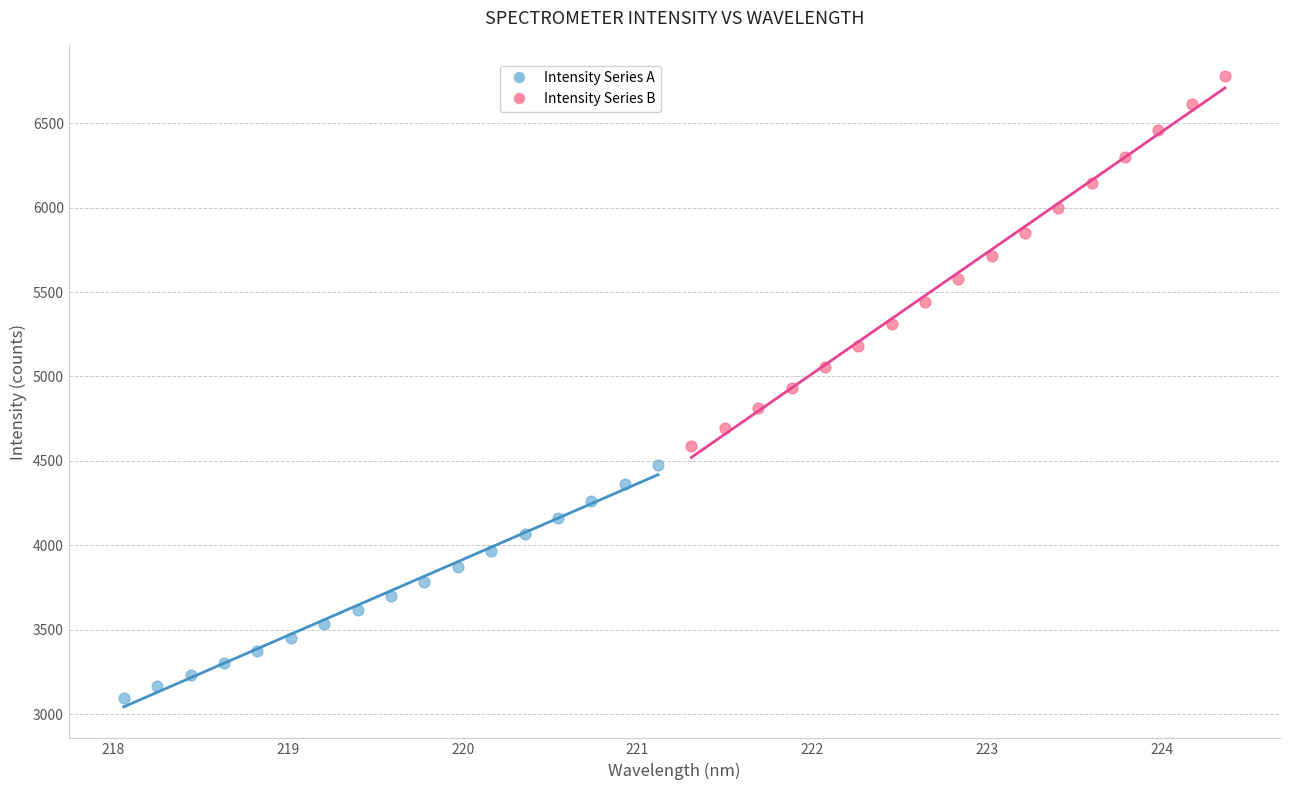

Which series reaches the maximum Y coordinate?

Intensity Series B